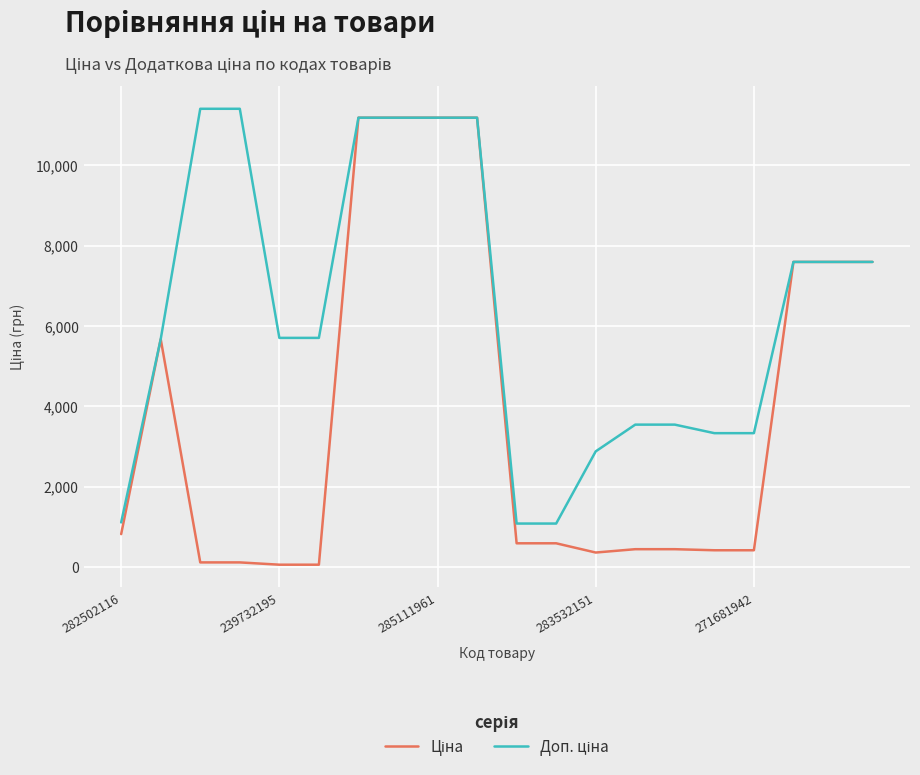

Does the chart have visible grid lines?

Yes